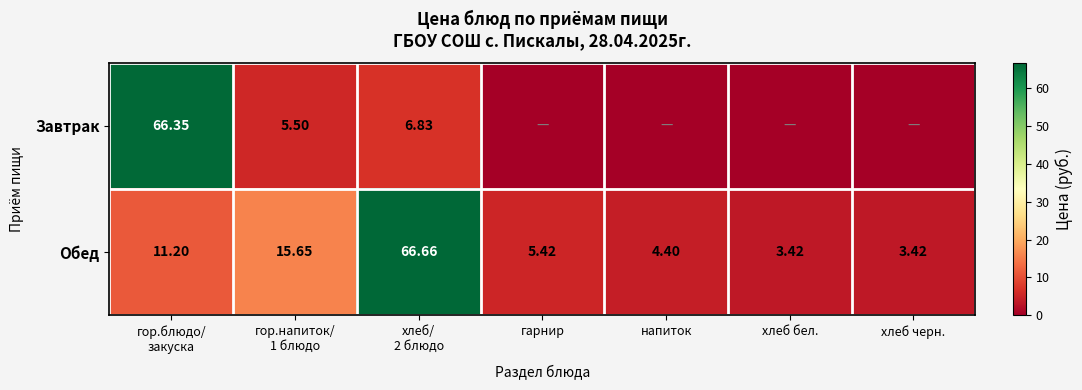

Is it true that Обед equals 37.9 at хлеб/ 2 блюдо?

False